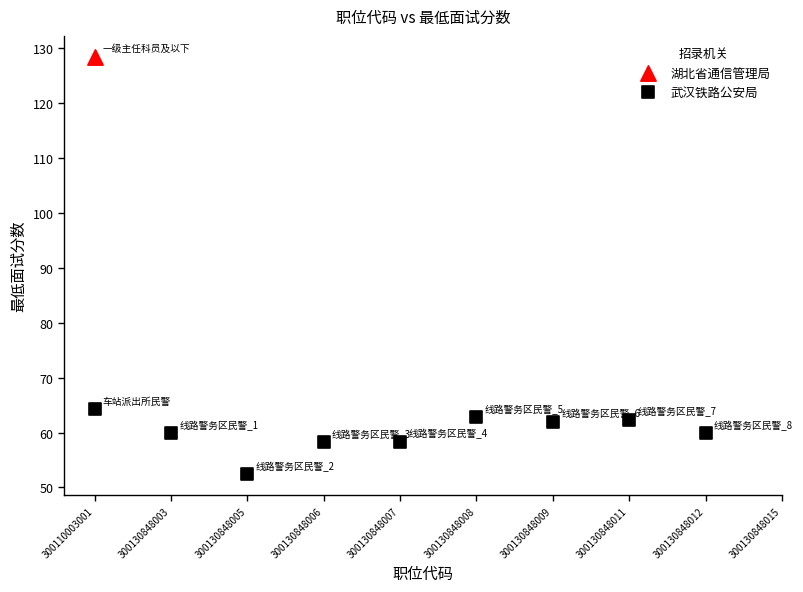

What are all the series names shown in the legend?

湖北省通信管理局, 武汉铁路公安局